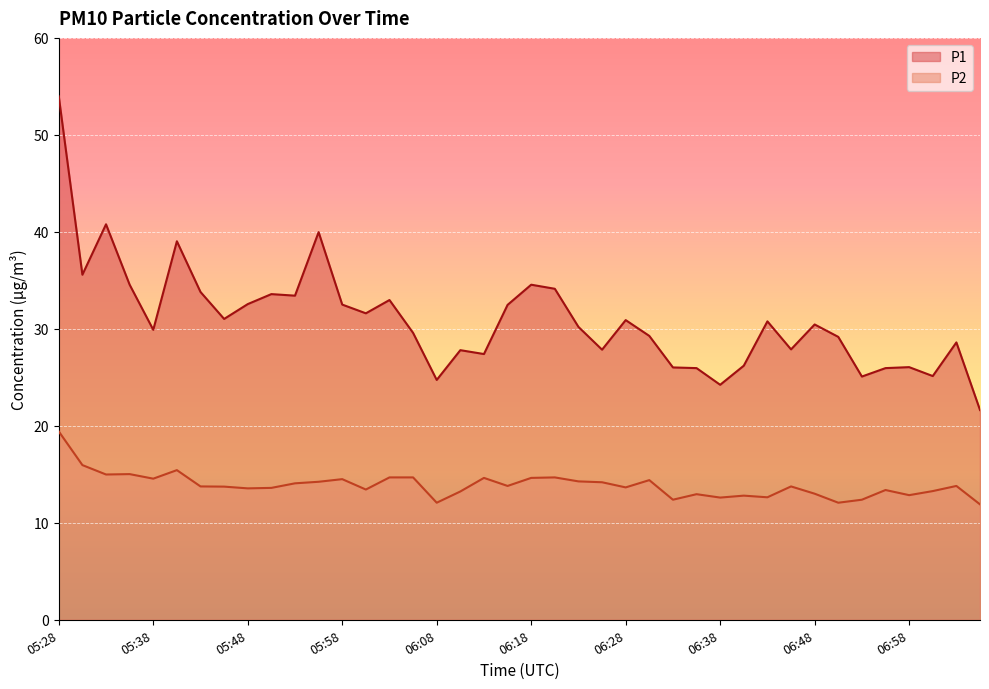

True or false: P1 has a value of 29.6 at 06:06.

True